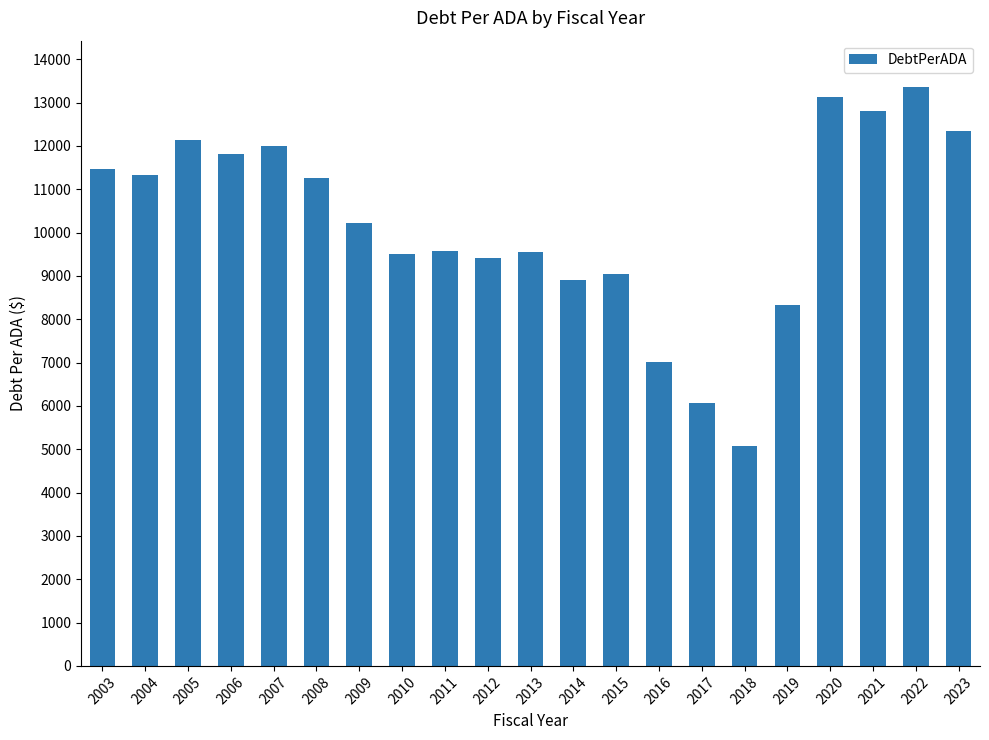

Count the number of categories in the chart.

21